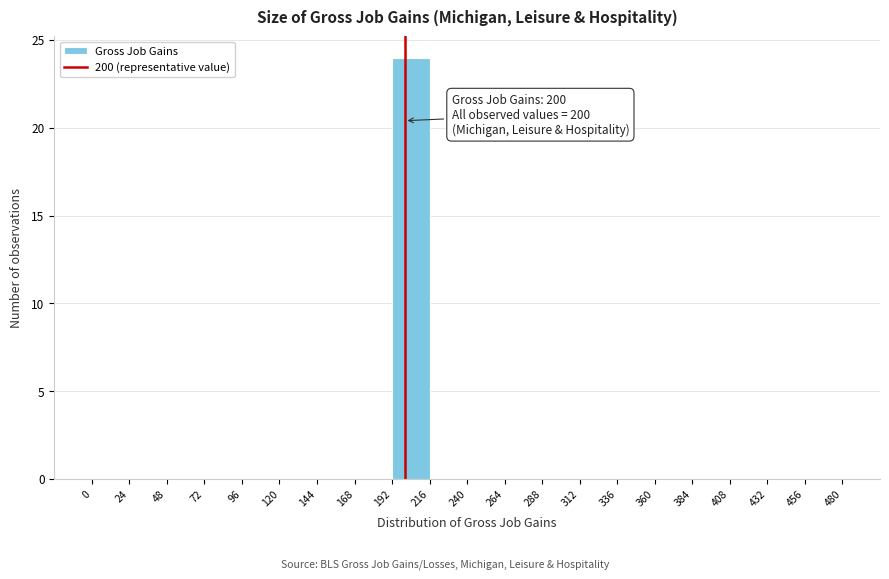

Which range on the x-axis has the tallest bar?

192 to 216